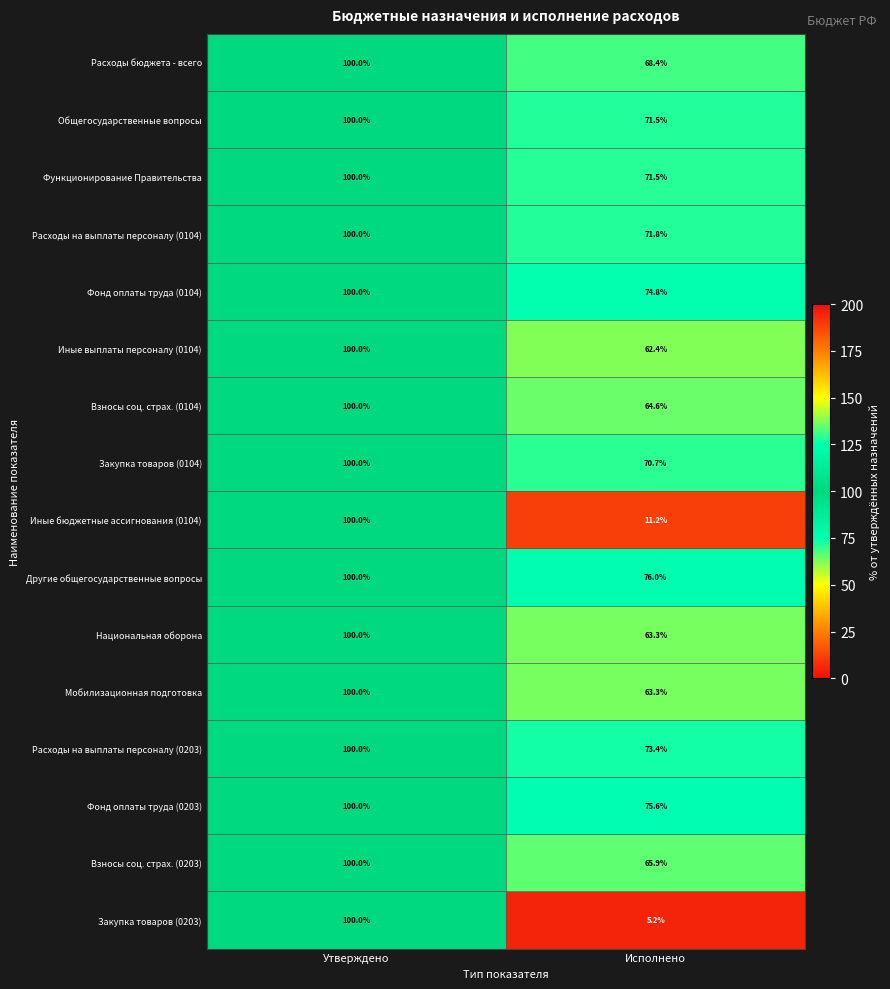

At which category does the chart reach its minimum across all series?

Исполнено